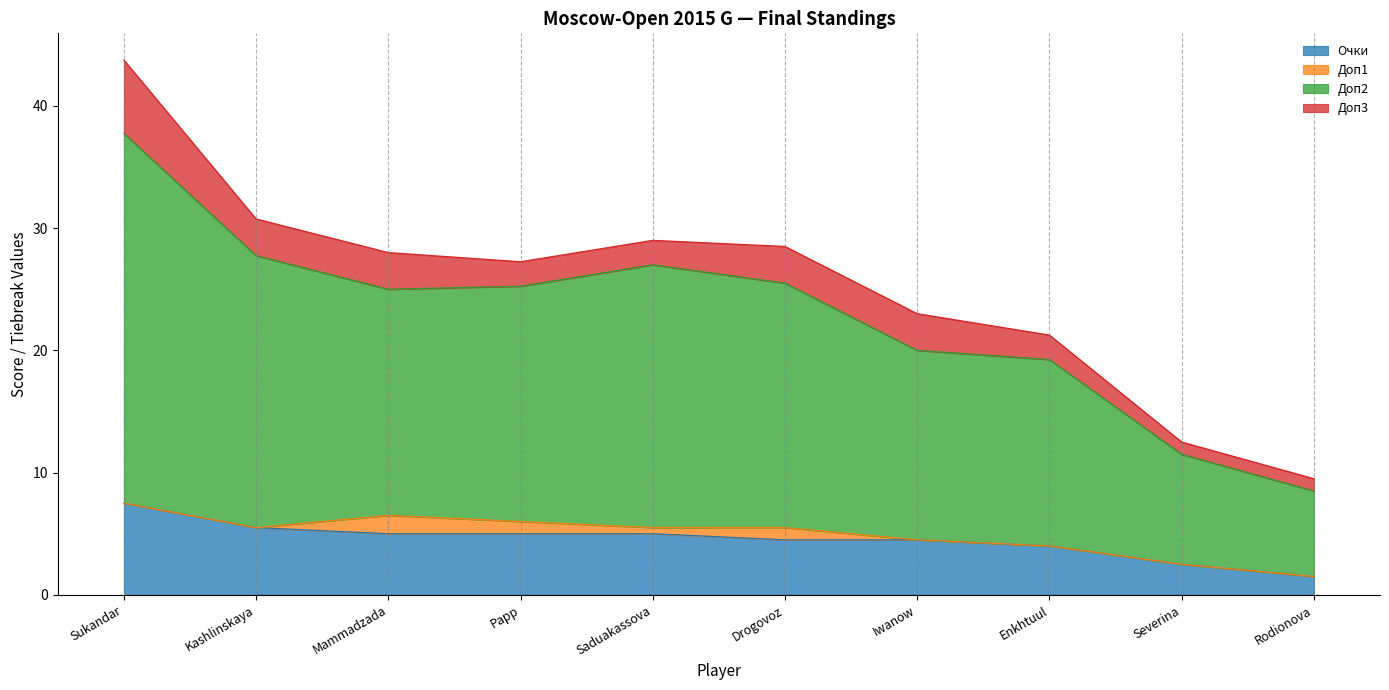

True or false: Очки and Доп2 intersect in this chart.

False